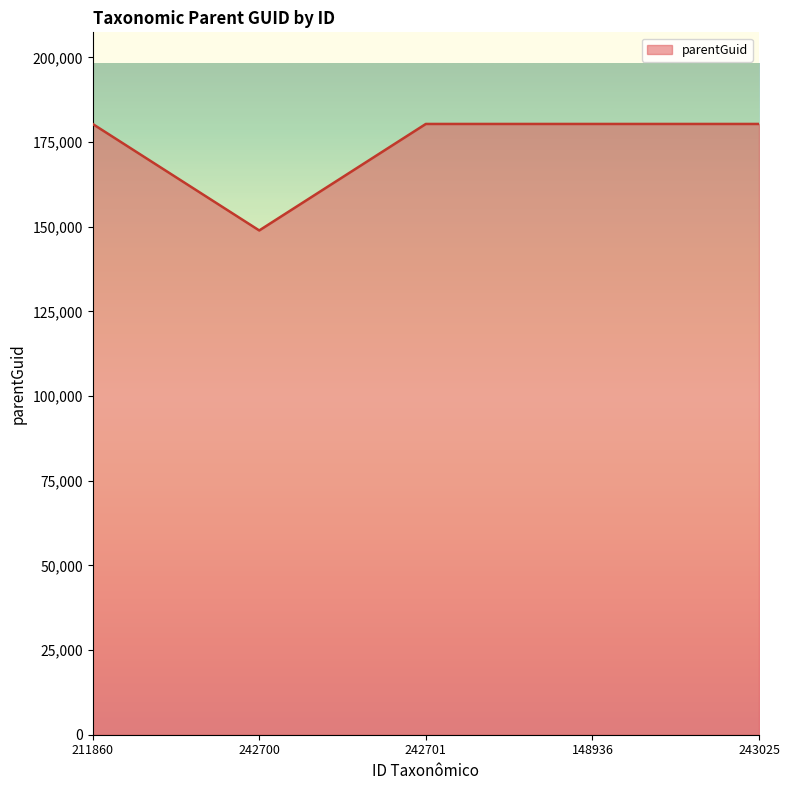

What is the smallest value displayed?

148922